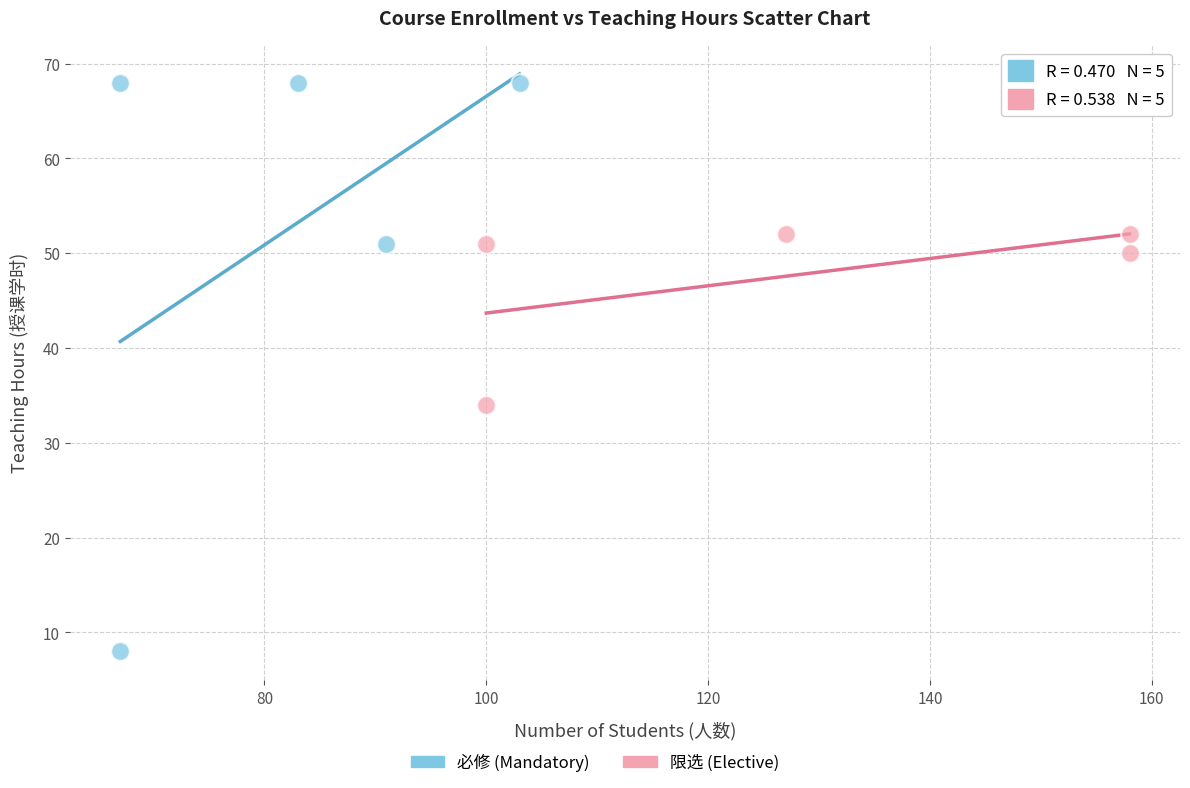

Which series contains the lowest Y value?

必修 (Mandatory)